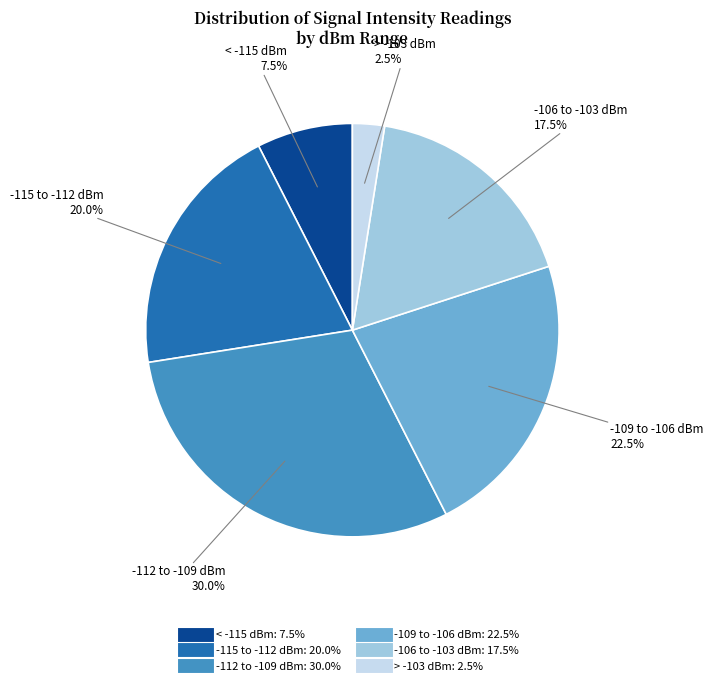

Is there any slice that represents more than half of the pie?

No